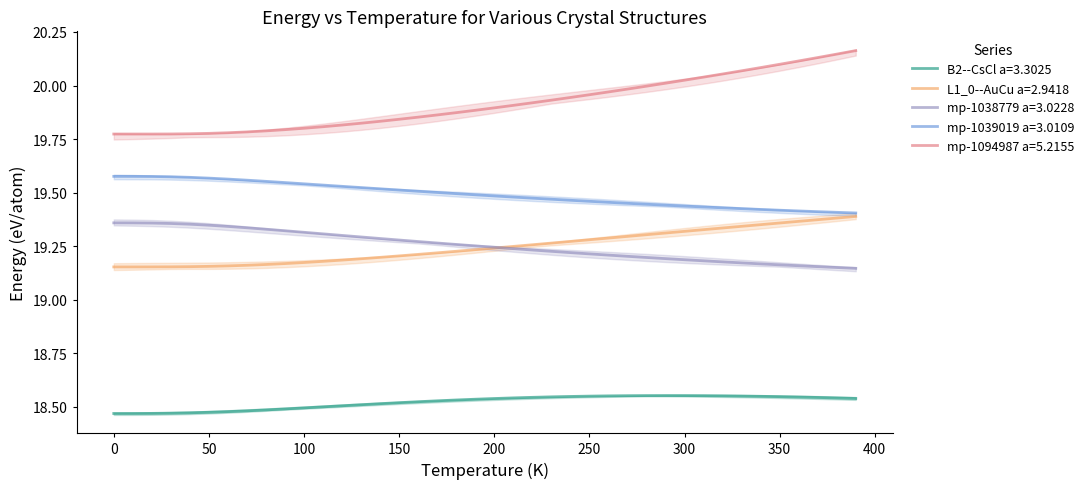

How many lines are shown in the chart?

5